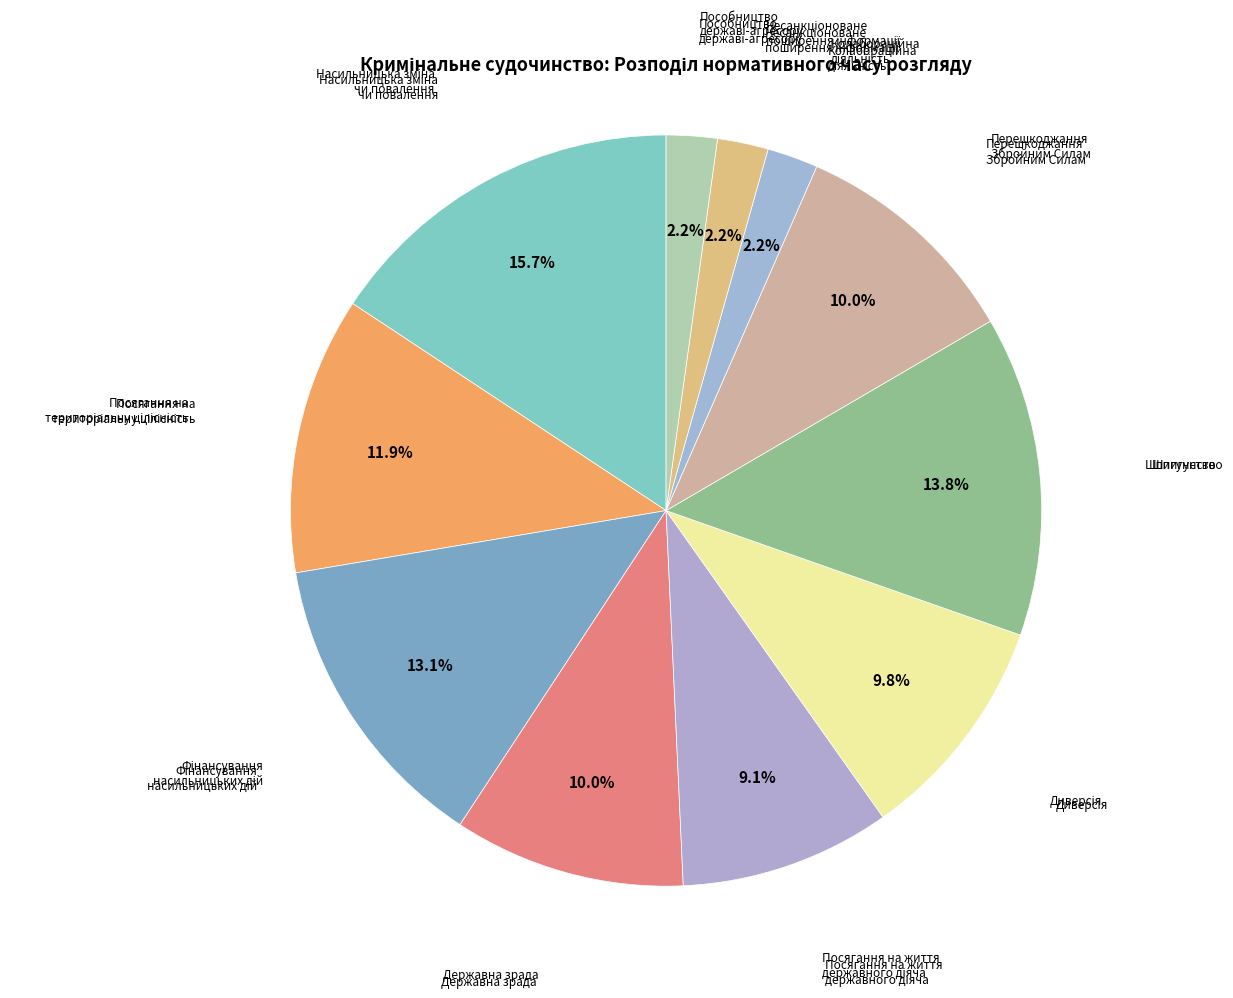

Approximately how many times larger is the value at Шпигунство compared to Перешкоджання Збройним Силам?

1.4